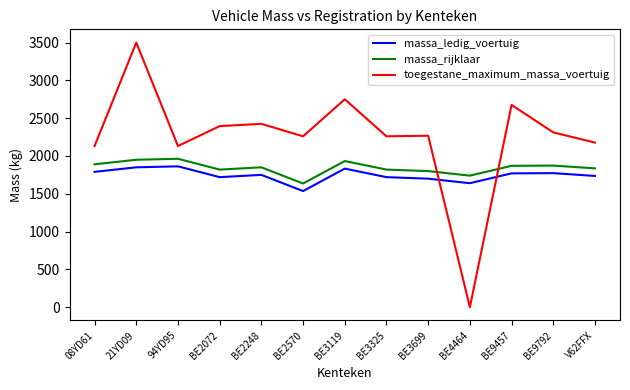

Read the massa_ledig_voertuig value at BE3325, to the nearest 50.

1700